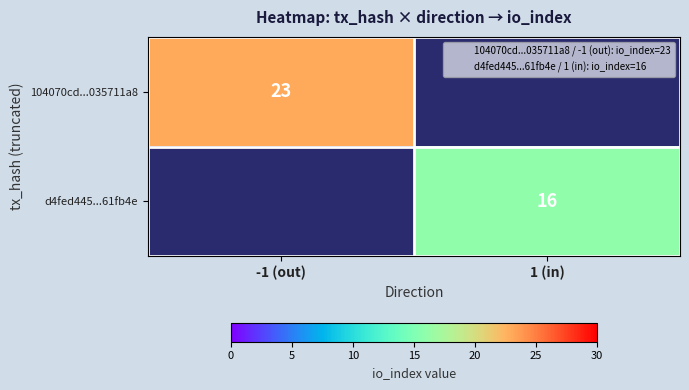

True or false: d4fed445...61fb4e has a value of 16 at 1 (in).

True